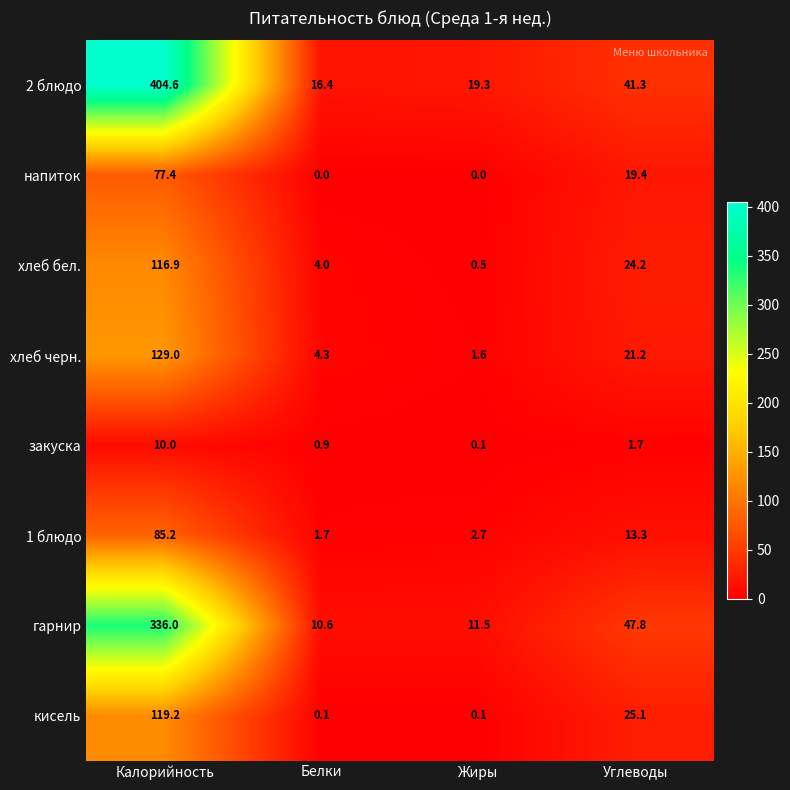

True or false: напиток has a value of 19.4 at Углеводы.

True